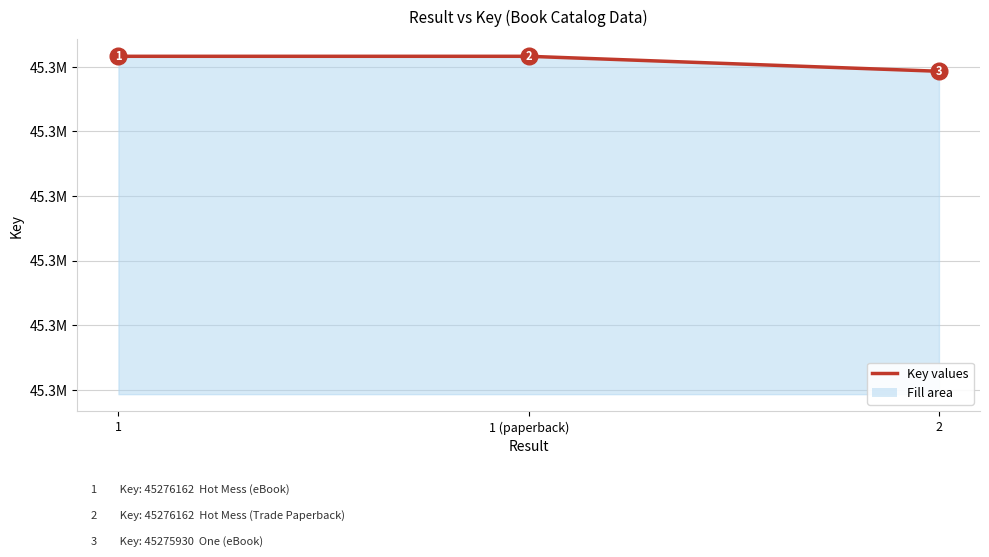

Rank the categories by value from highest to lowest.

1, 1 (paperback), 2